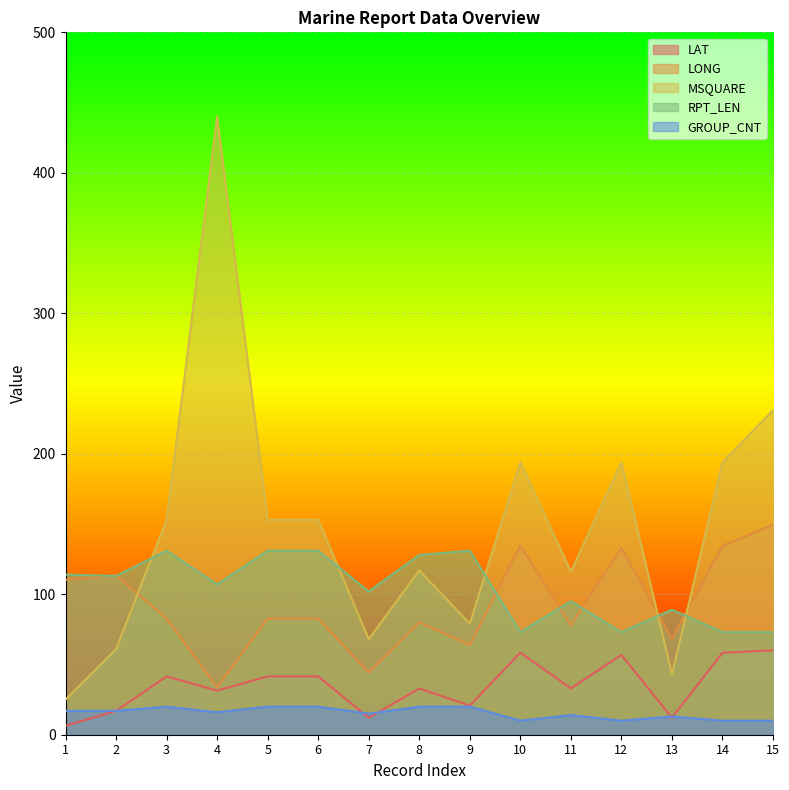

How many interior local valleys does the GROUP_CNT series have?

4